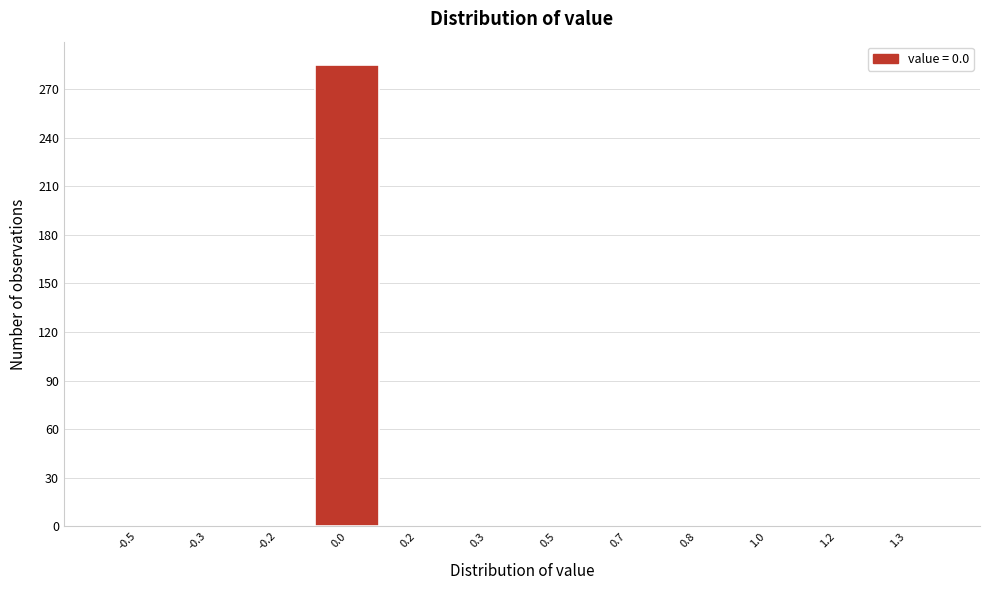

Reading left to right, list all the values displayed in this chart.

-0.5=0	-0.3=0	-0.2=0	0.0=285	0.2=0	0.3=0	0.5=0	0.7=0	0.8=0	1.0=0	1.2=0	1.3=0